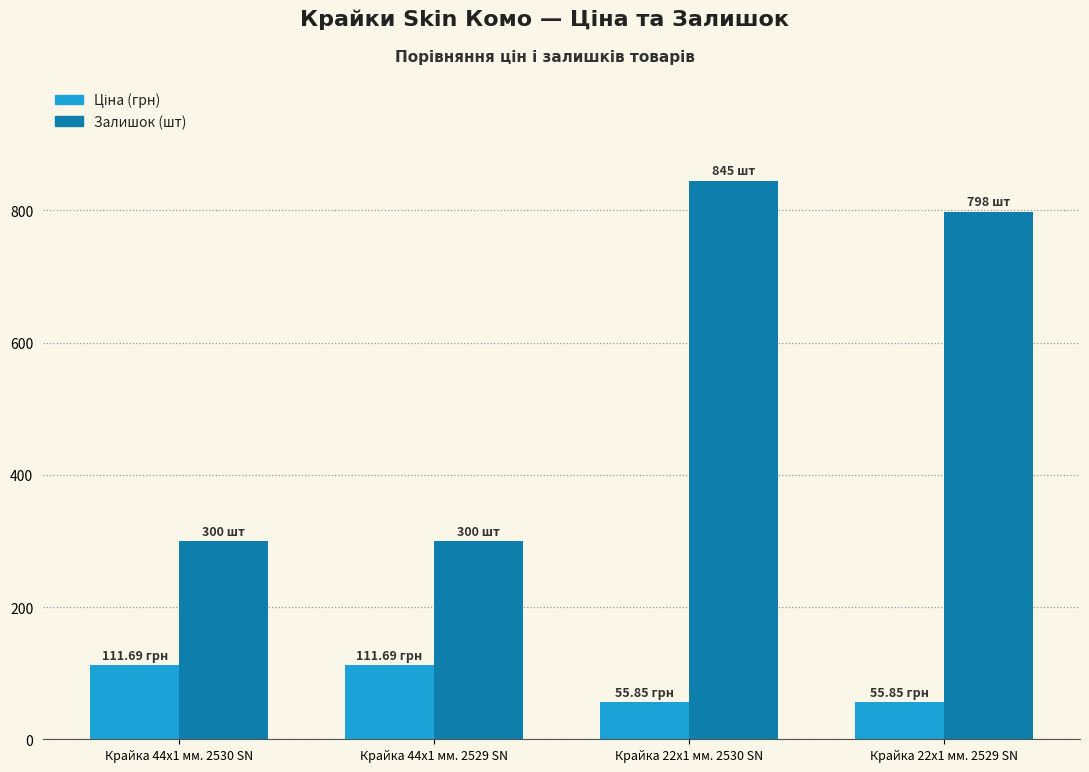

Are the bars grouped side by side (vs. stacked)?

Yes